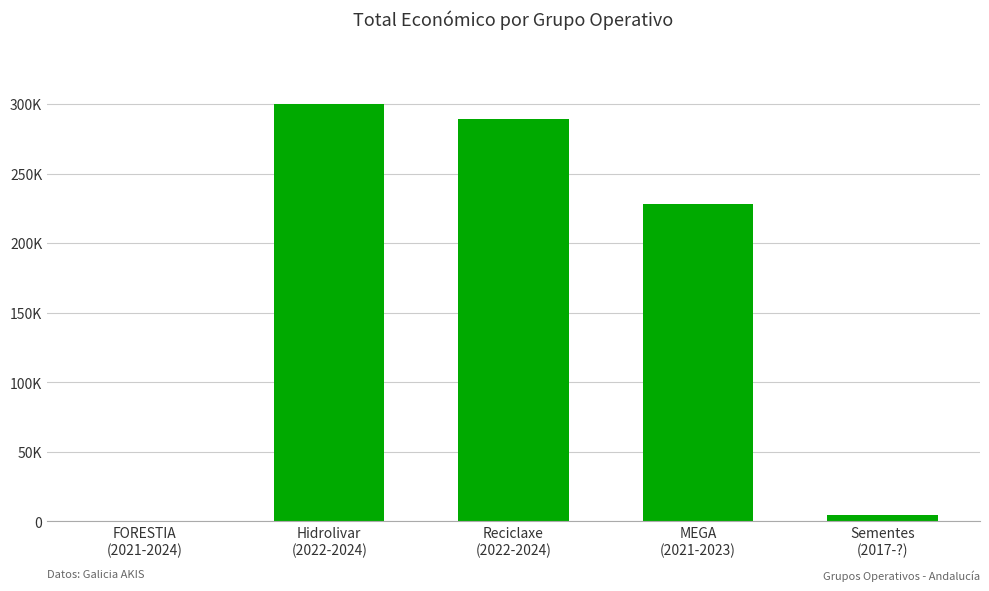

Reading left to right, transcribe all the data shown in this chart.

FORESTIA
(2021-2024)=0	Hidrolivar
(2022-2024)=299913	Reciclaxe
(2022-2024)=289231	MEGA
(2021-2023)=228019	Sementes
(2017-?)=5000